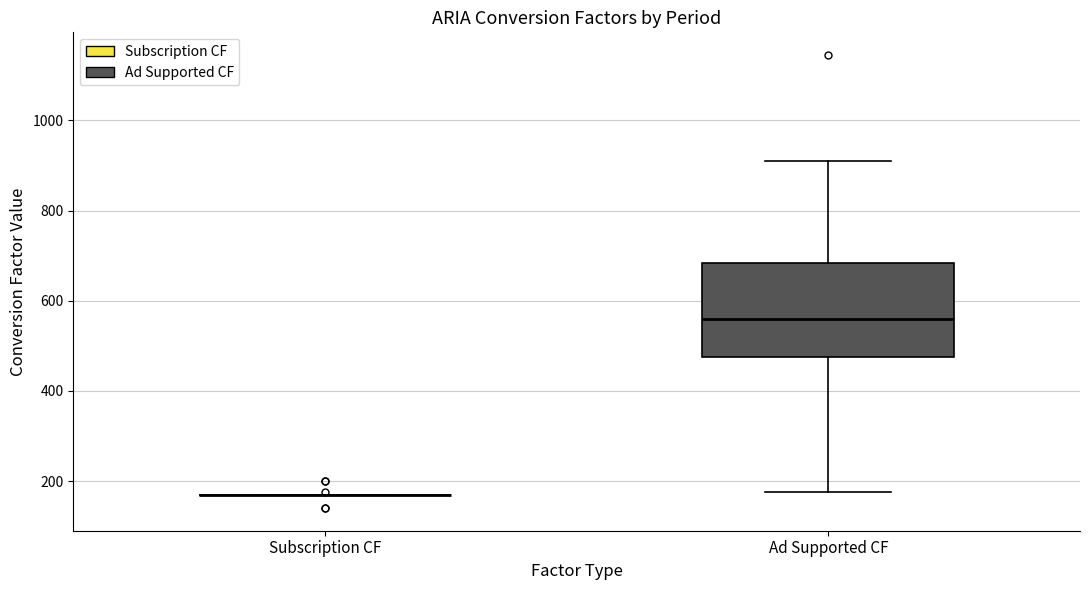

Reading left to right, read every box against the y-axis: the position of its median line, the range the box covers, and the ends of its whiskers. The values are not printed on the chart, so give them approximately, as read against the axis.

Subscription CF: box collapsed to a line at 180, whiskers 180 to 180
Ad Supported CF: median 560, box 480 to 680, whiskers 180 to 920